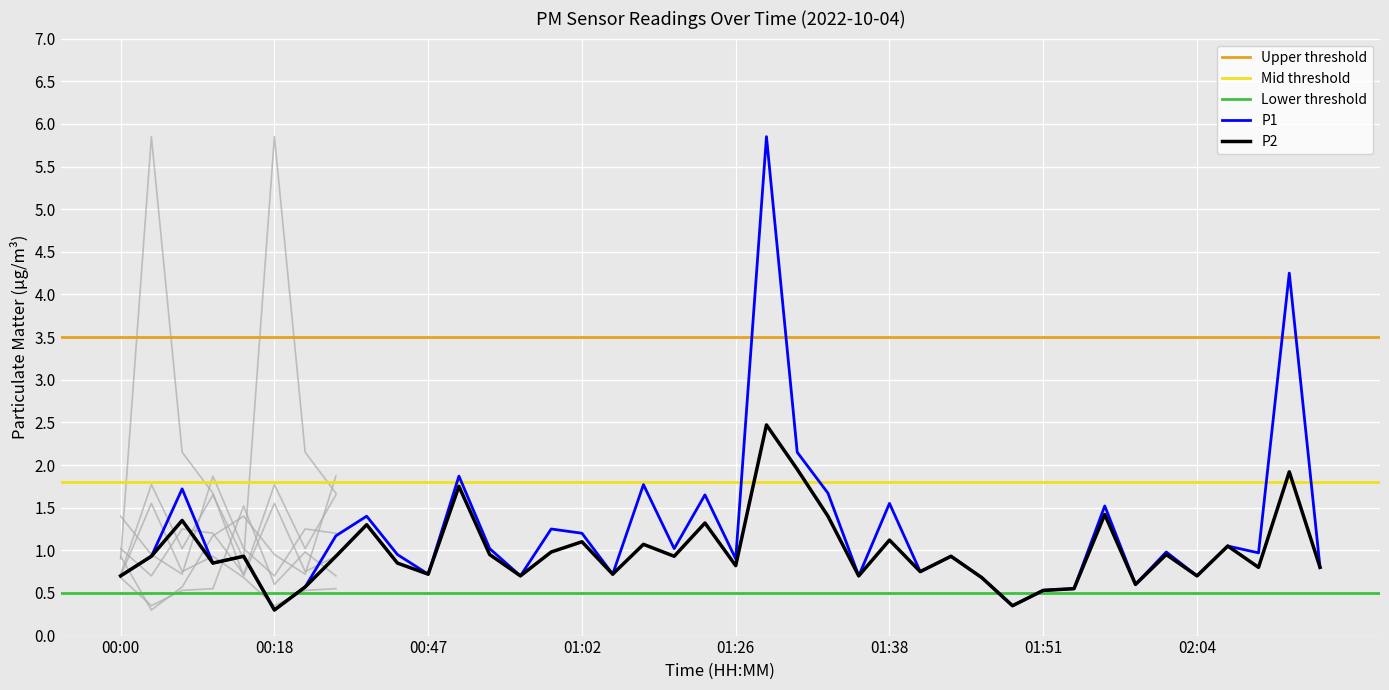

What is the value of the P1 point at the 32nd from the left?

0.6